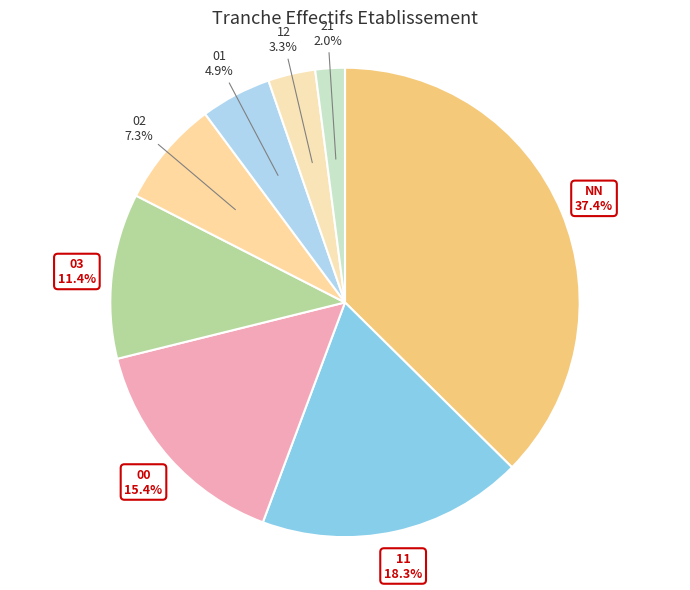

How many slices are in this pie chart?

8